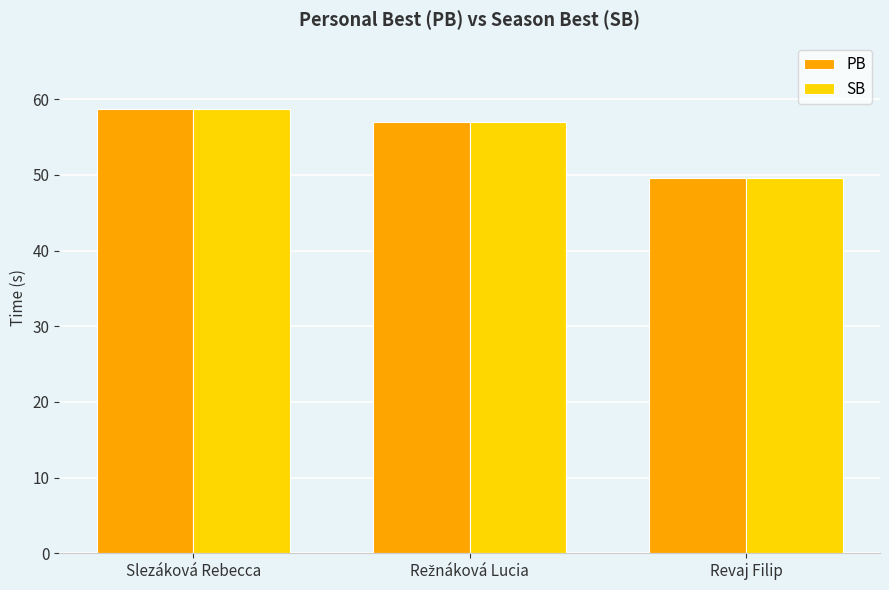

What is the sum of all SB values?

165.3